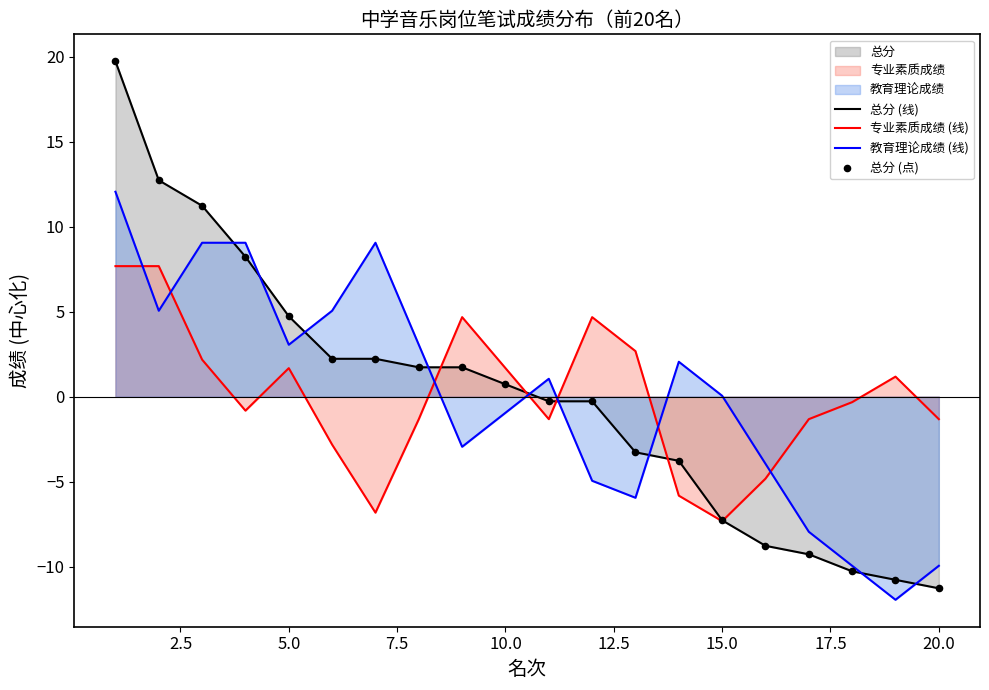

At how many categories does at least one series exceed 3?

10